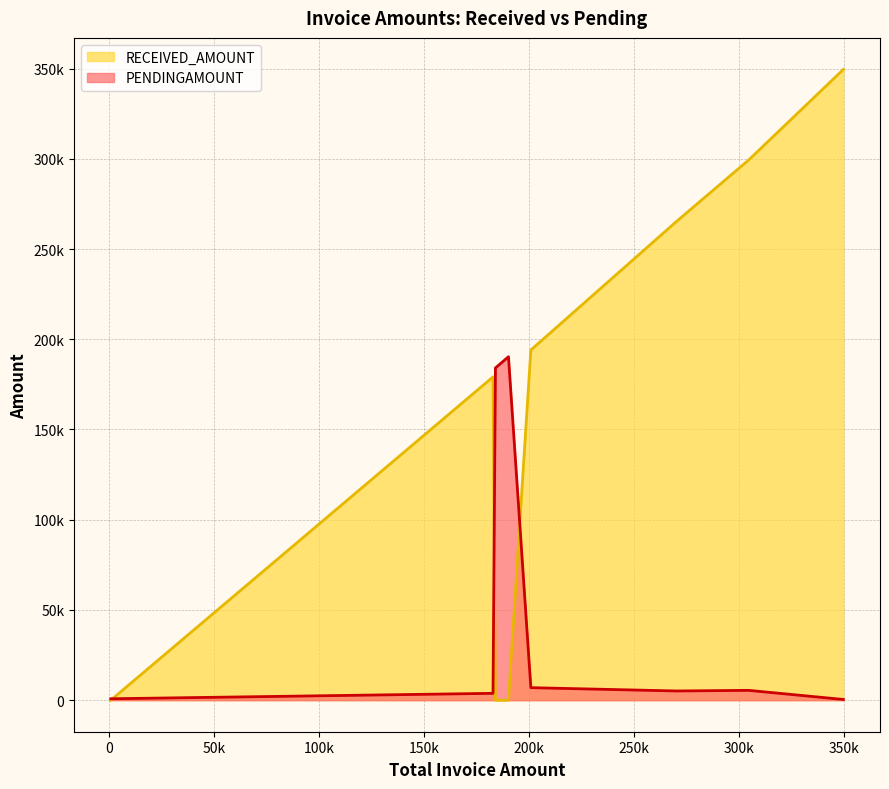

The value of RECEIVED_AMOUNT at KA/0058/23-24 is 553982. True or false?

False